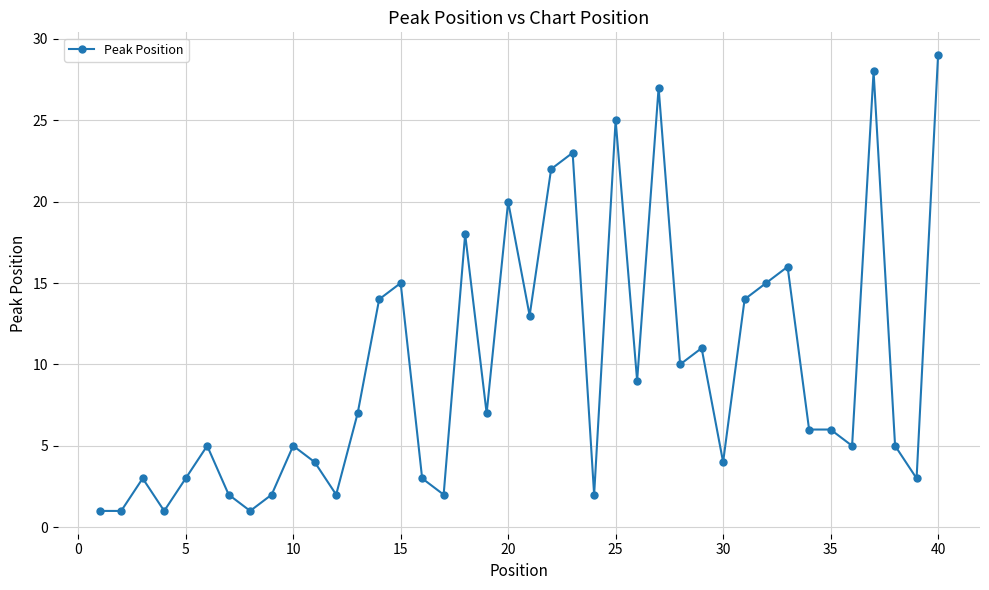

What is the difference between the second highest and minimum values?

27